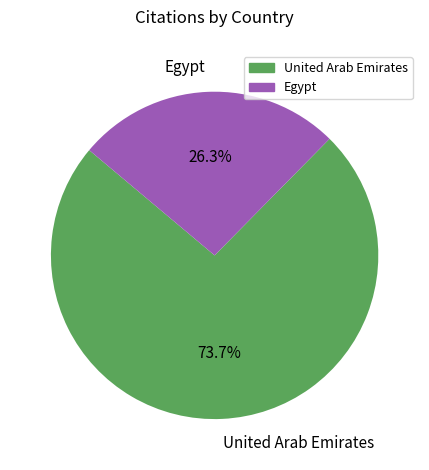

What percentage is NOT represented by Egypt?

73.7%